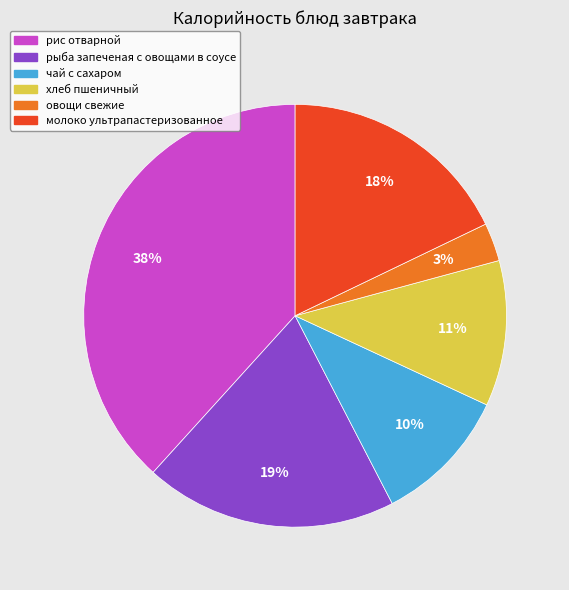

Is there a majority slice in this chart?

No